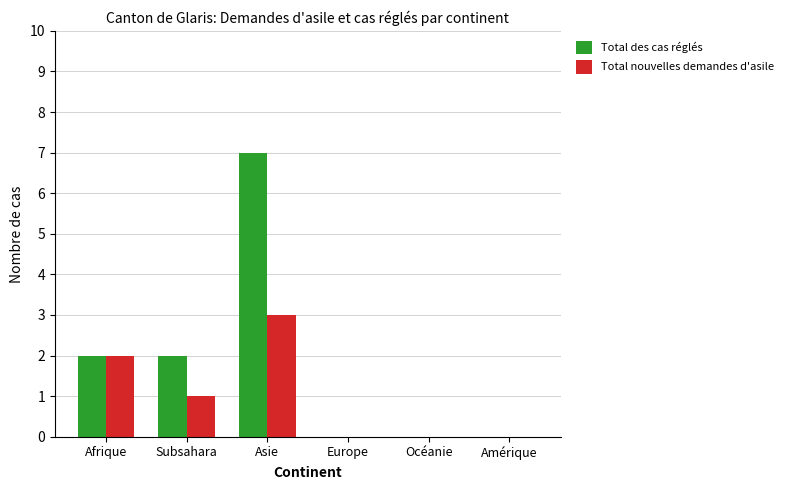

Which series has the largest total across all categories?

Total des cas réglés